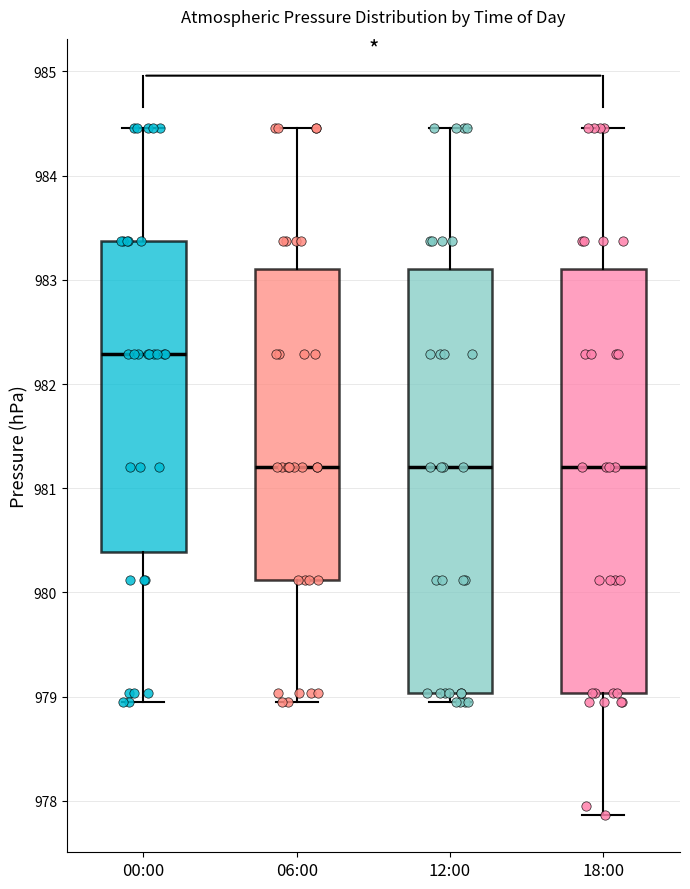

Which box's median line is the highest?

00:00